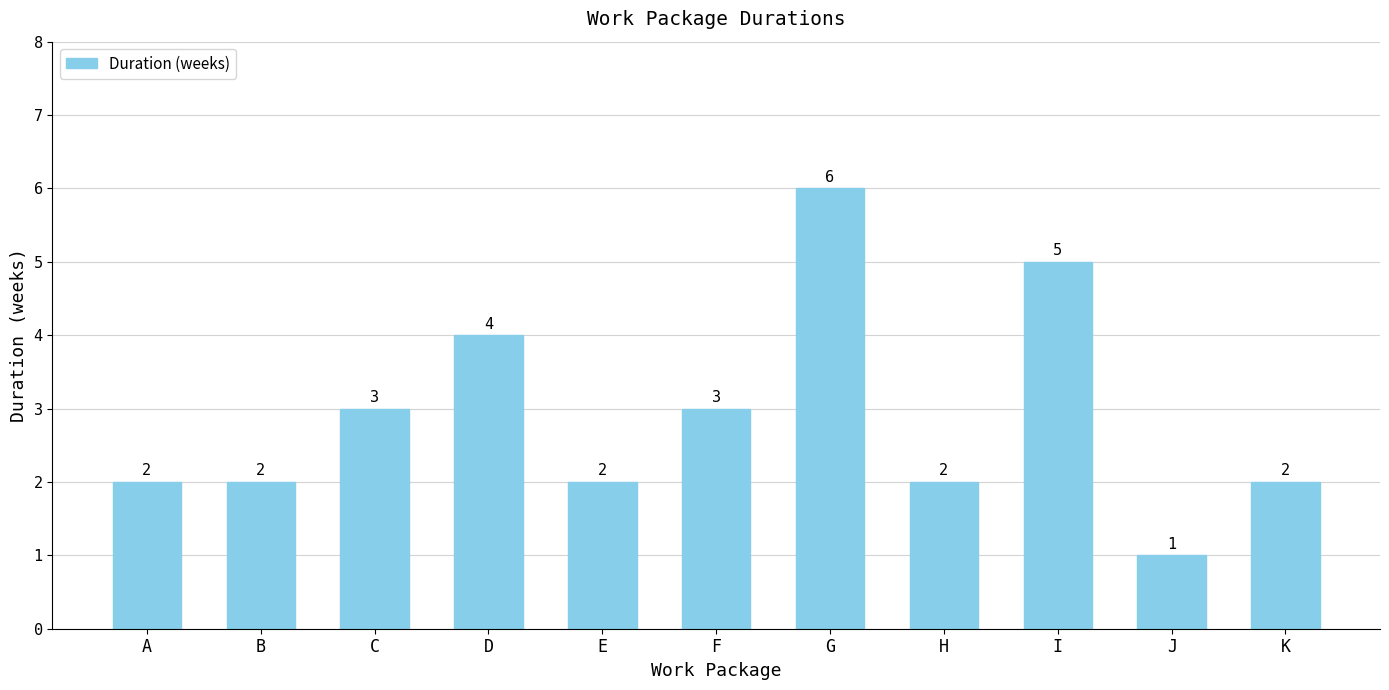

What is the sum of the values at J and B?

3